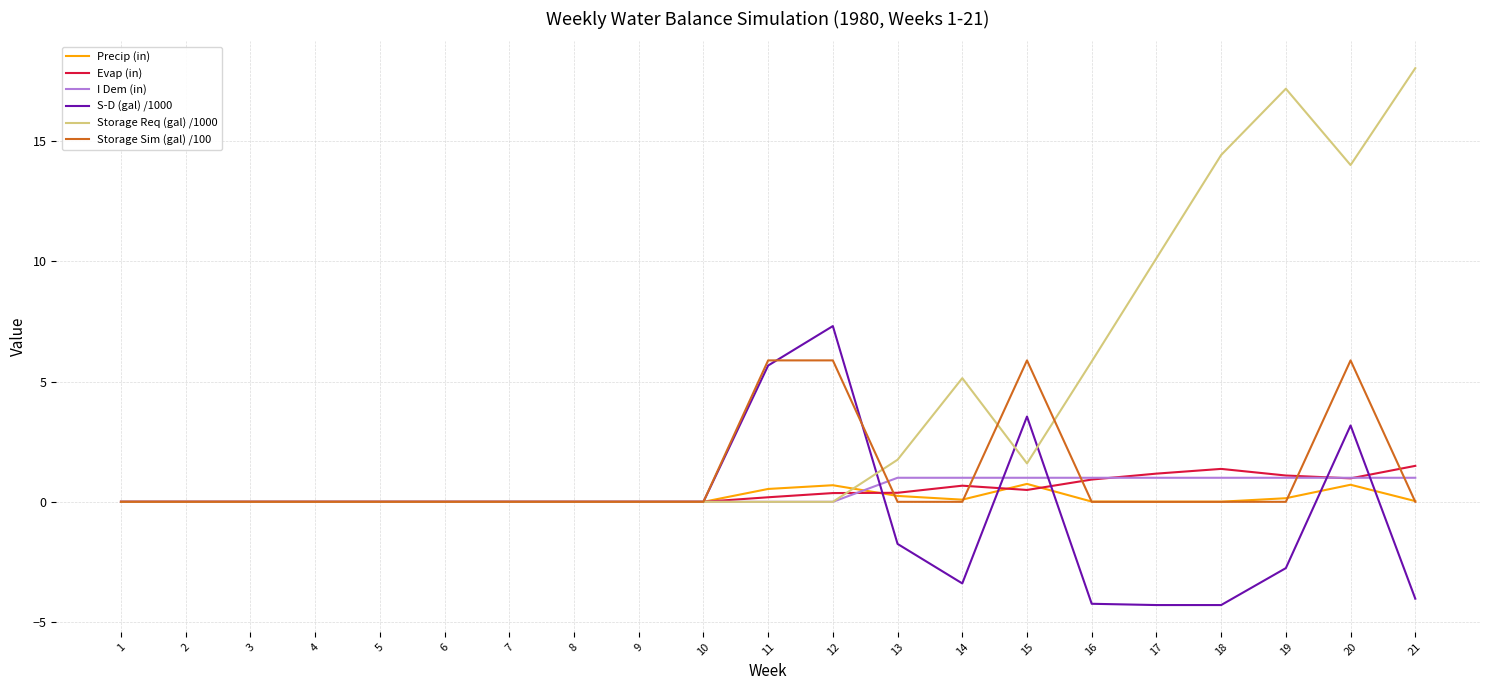

Does the chart display data point markers on the line(s)?

No